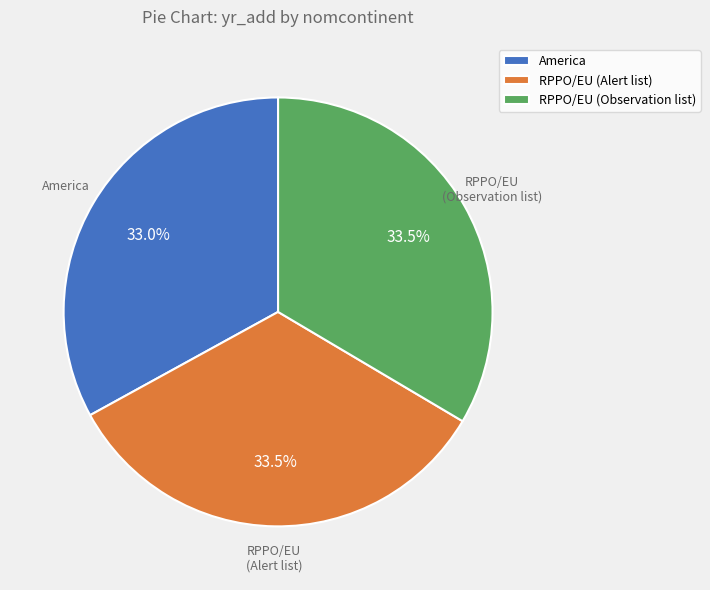

Is there any slice that represents more than half of the pie?

No